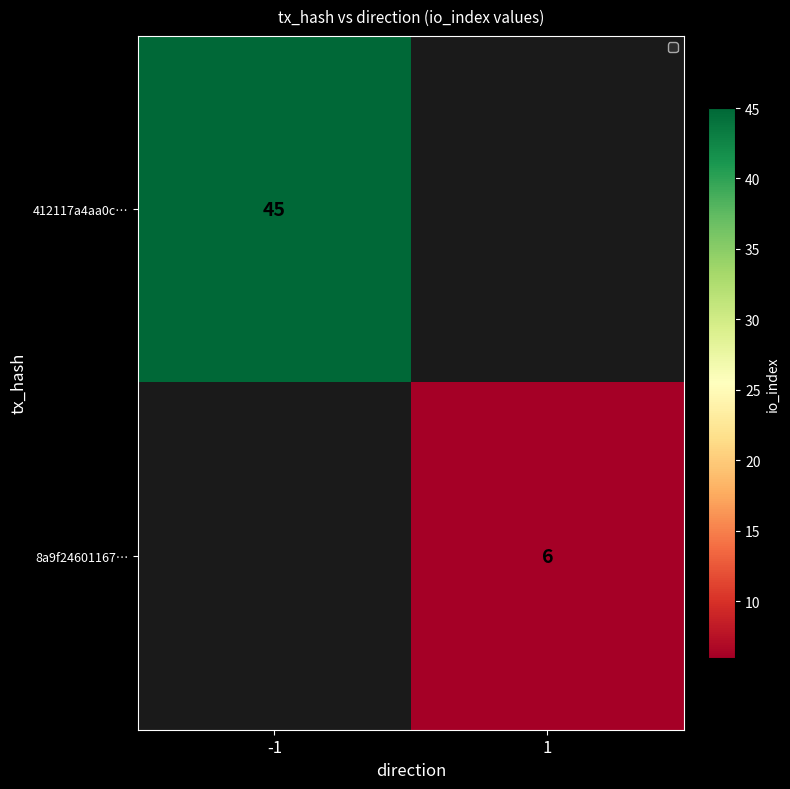

How many data points does each series have?

2